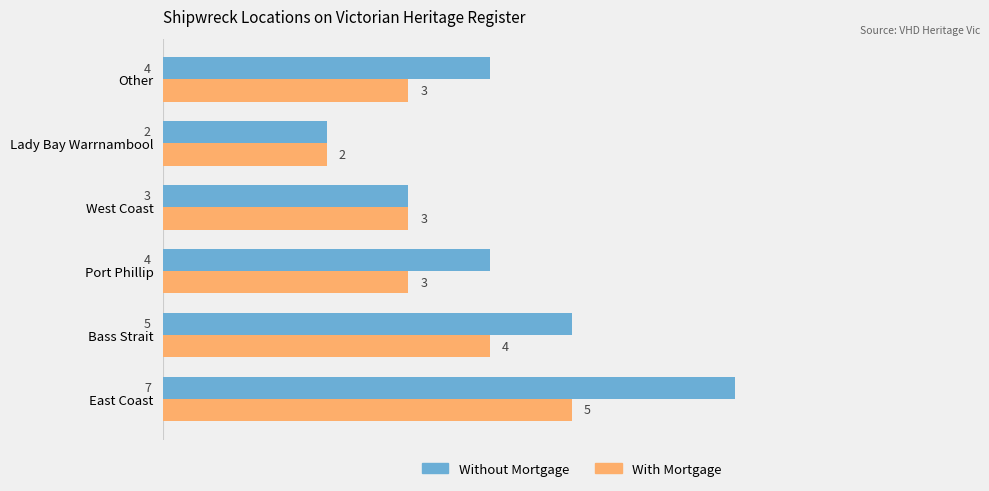

Which series has the largest total across all categories?

Without Mortgage